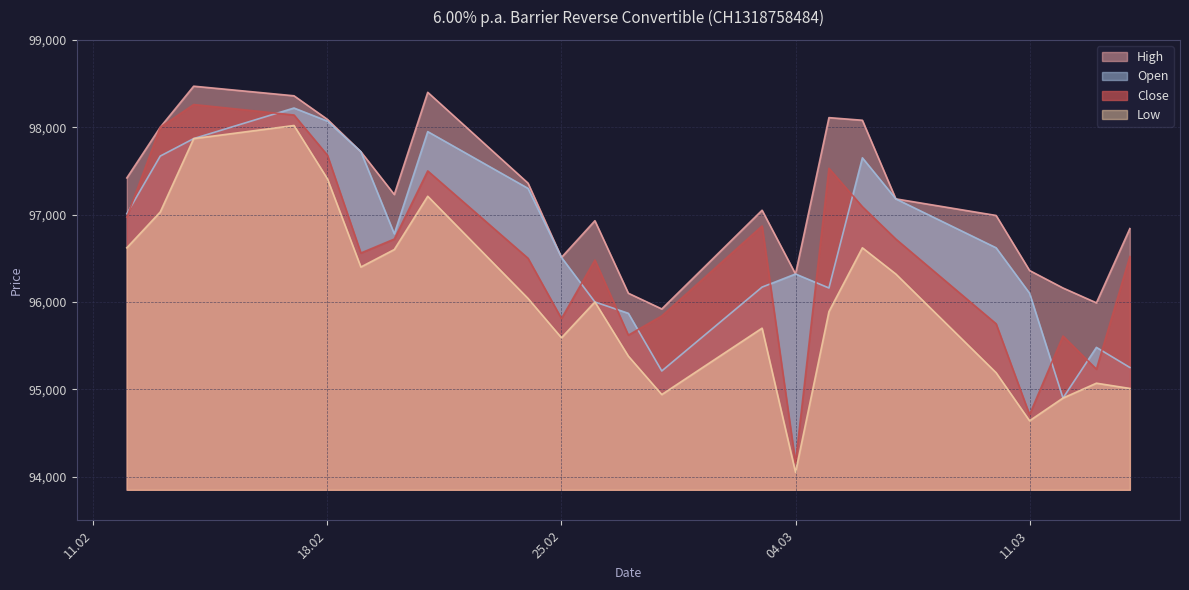

What is the minimum value for Low?

94050